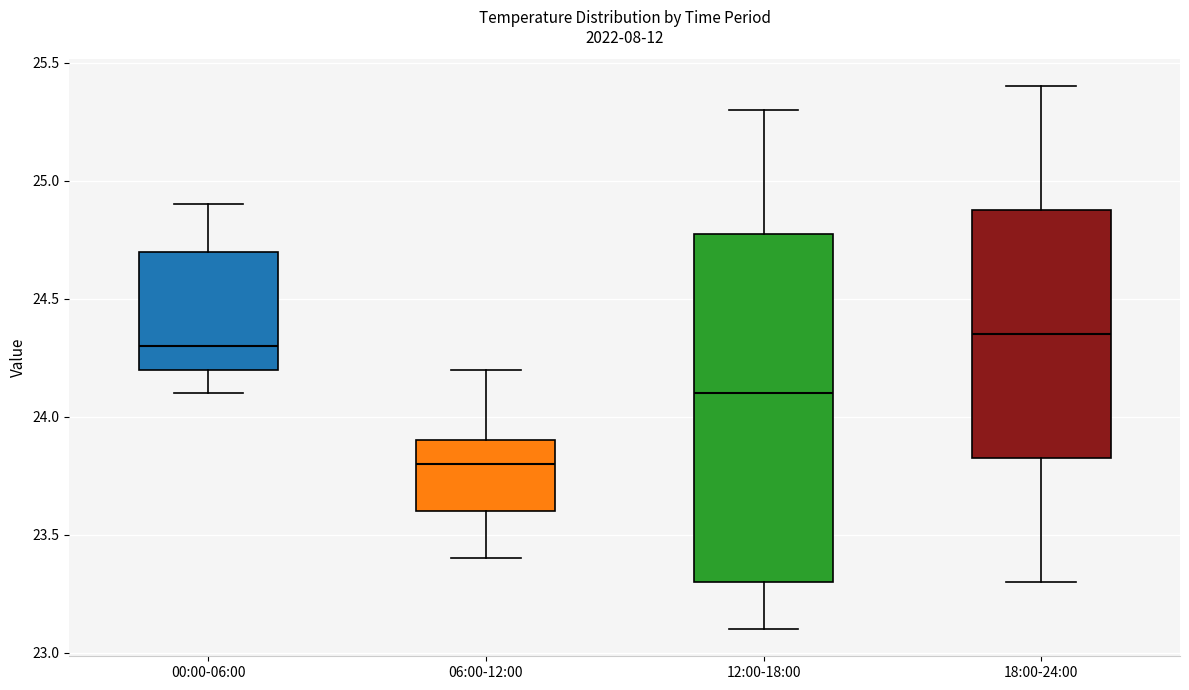

Where does the lower whisker of the box for 06:00-12:00 end on the y-axis? The values are not printed on the chart, so give them approximately, as read against the axis.

23.40